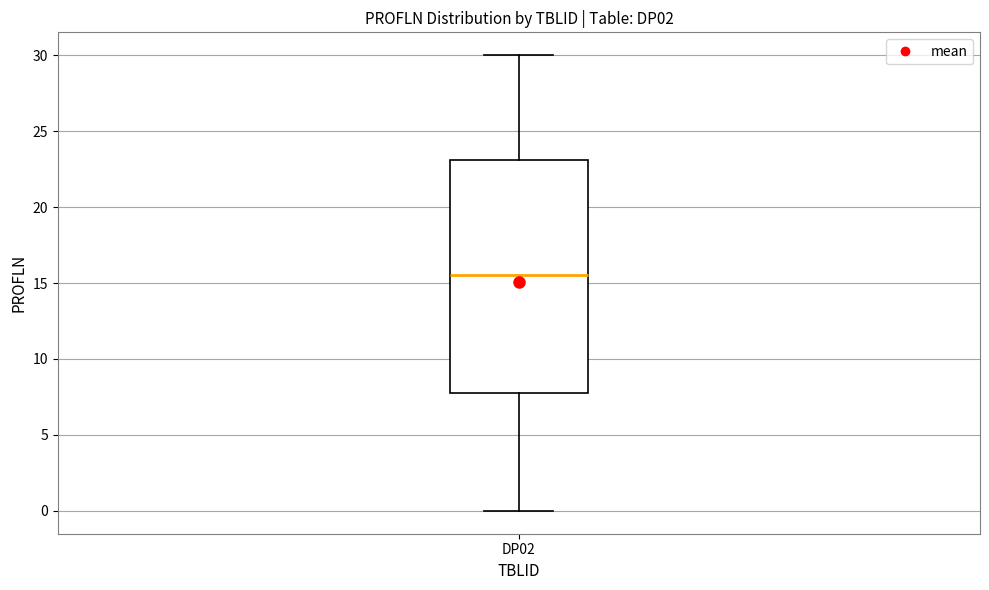

Transcribe this box plot: give where the median line is, the range the box spans, and where the two whiskers end, as read against the y-axis. The values are not printed on the chart, so give them approximately, as read against the axis.

median 15.5, box 8.0 to 23.0, whiskers 0.0 to 30.0